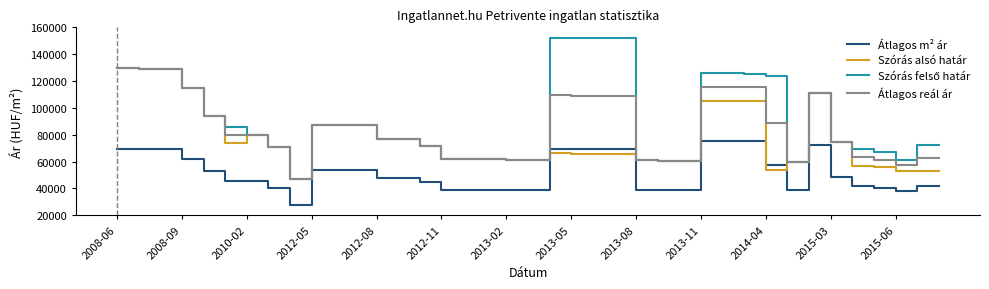

How many lines are shown in the chart?

4